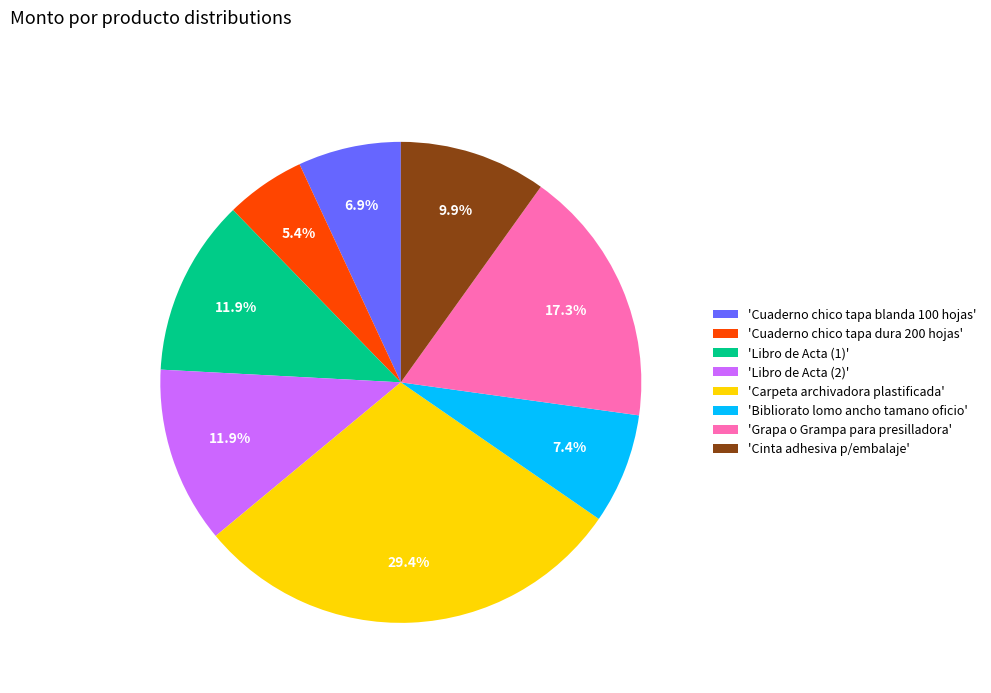

Is there a majority slice in this chart?

No